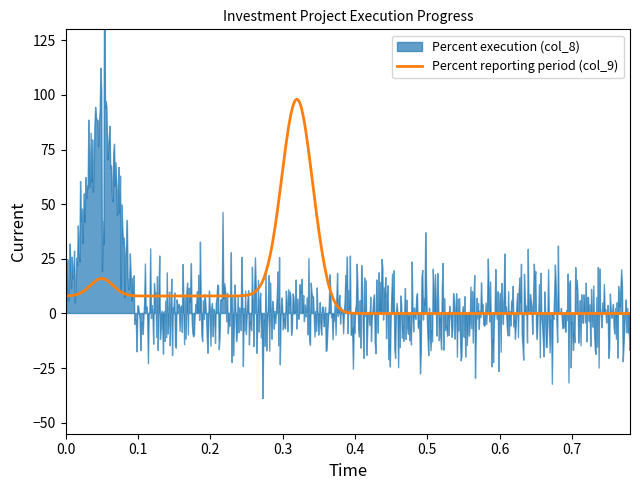

Is the value of Percent reporting period (col_9) at 1.5. greater than the value of Percent execution (col_8) at 2.2.?

No